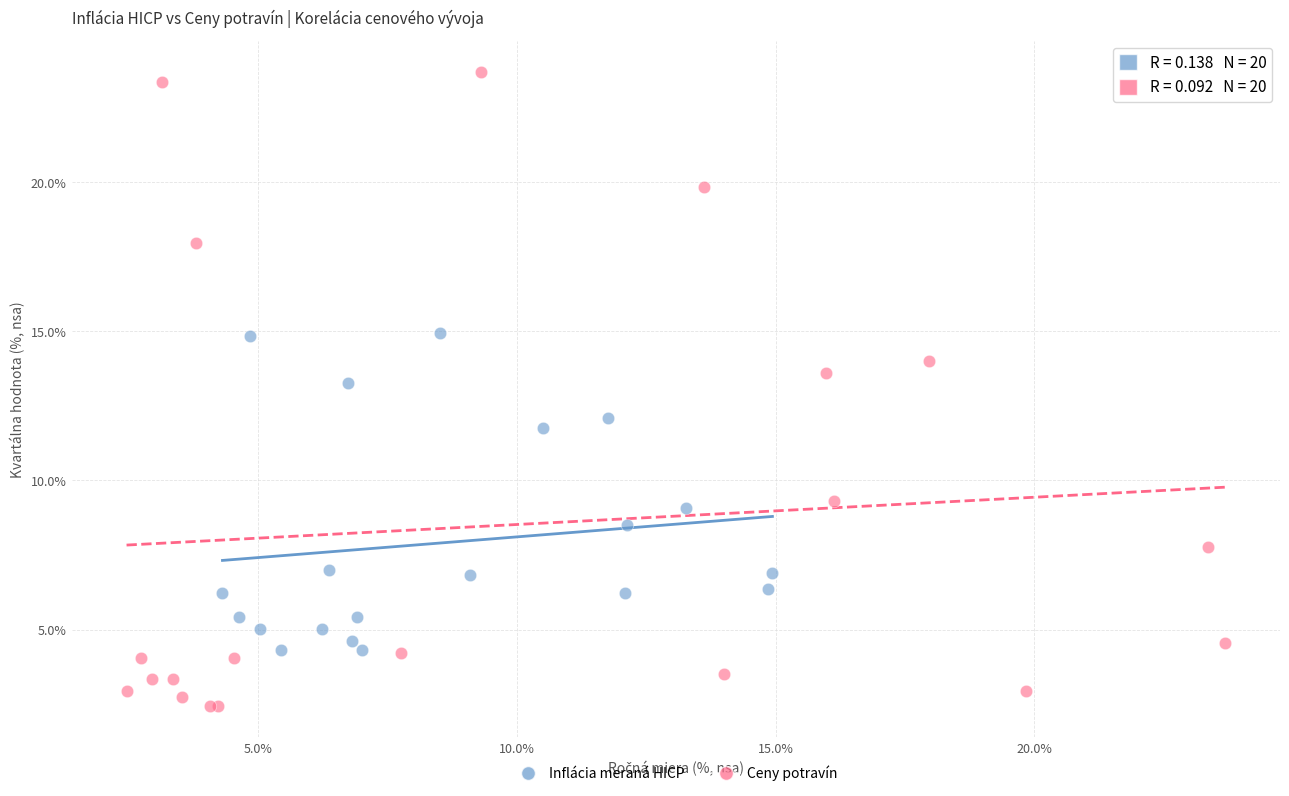

Which series contains the lowest Y value?

Ceny potravín